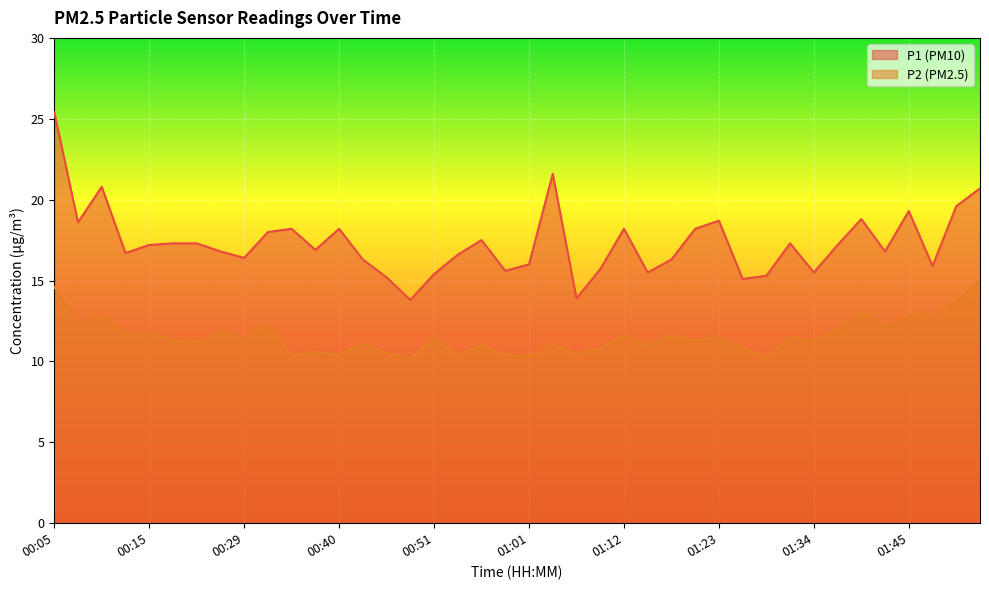

How many values in the P1 series are below 17?

20